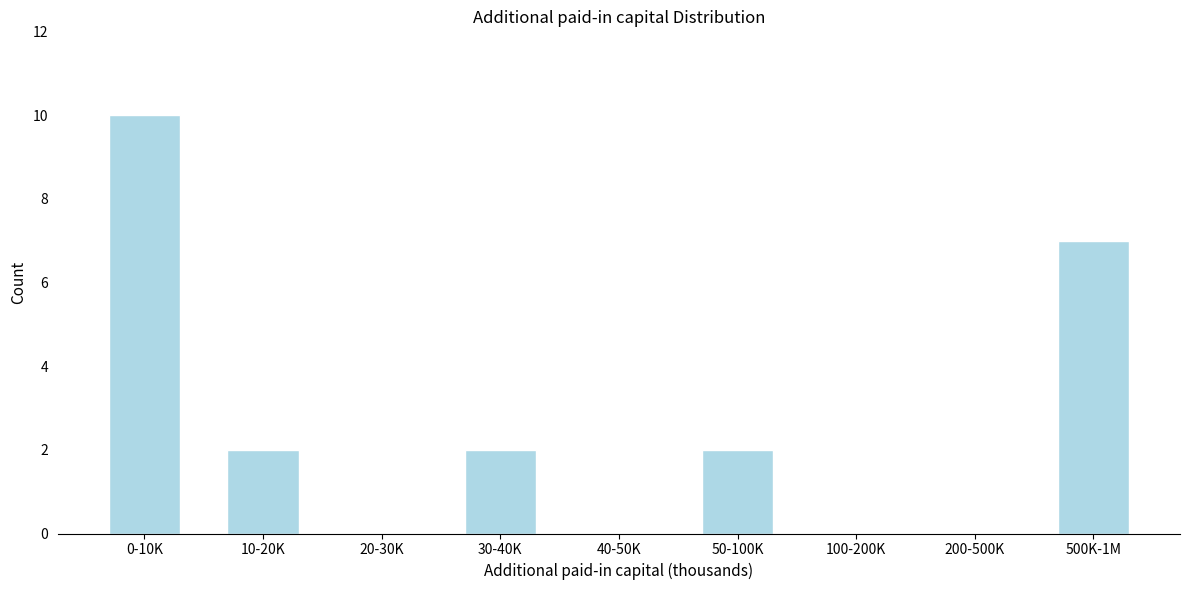

Reading left to right, what are all the values shown in this chart?

0-10K=10	10-20K=2	20-30K=0	30-40K=2	40-50K=0	50-100K=2	100-200K=0	200-500K=0	500K-1M=7